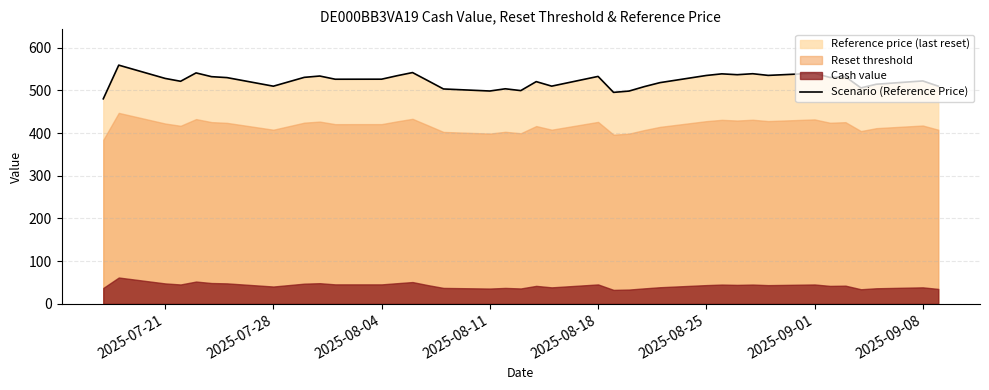

What is the highest value of the Scenario (Reference Price) series?

559.2